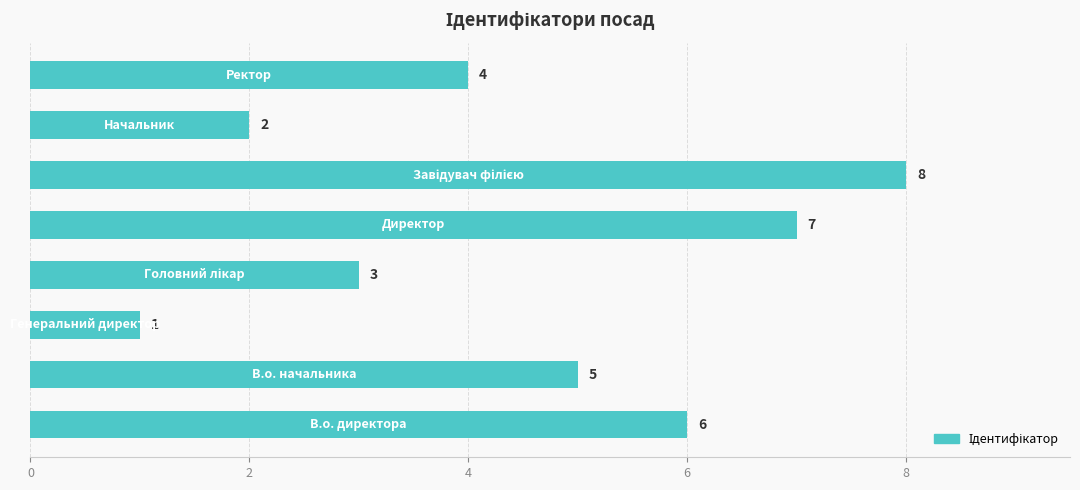

How many values are between 3 and 7?

5